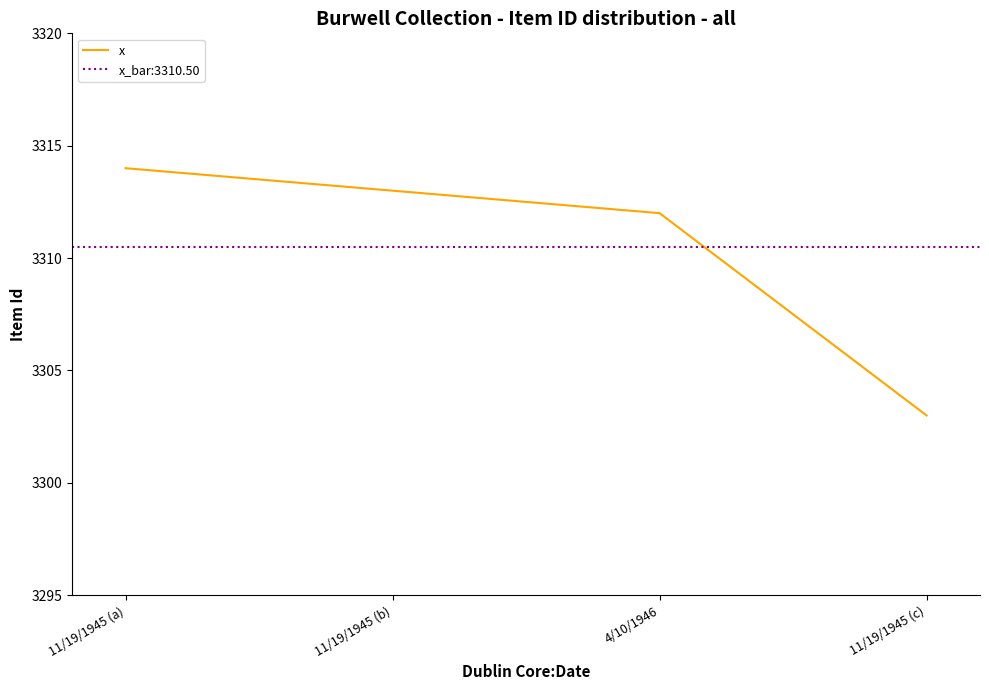

Rank the categories by value from highest to lowest.

11/19/1945 (a), 11/19/1945 (b), 4/10/1946, 11/19/1945 (c)